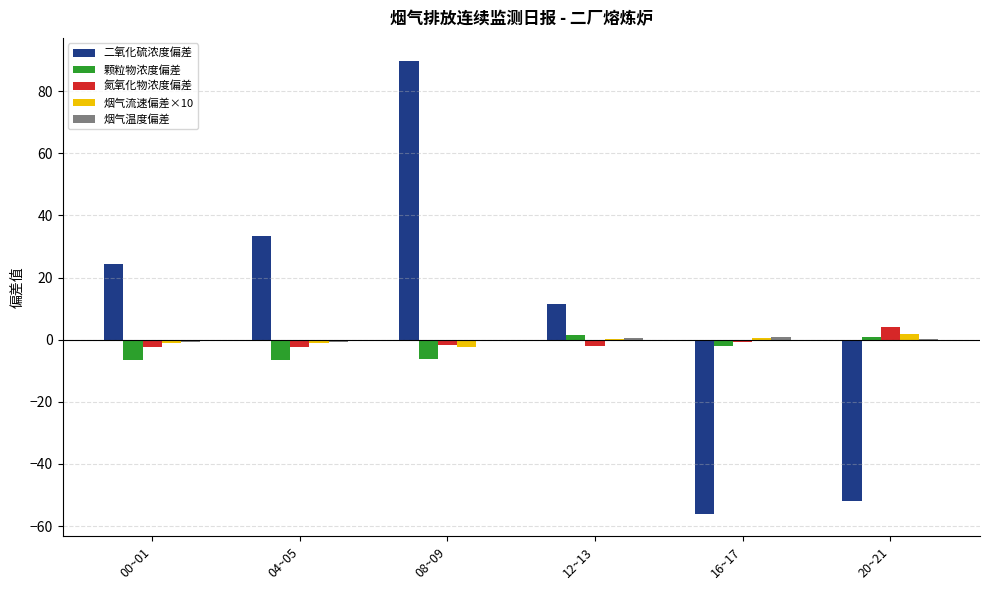

Which series has the largest total across all categories?

二氧化硫浓度偏差